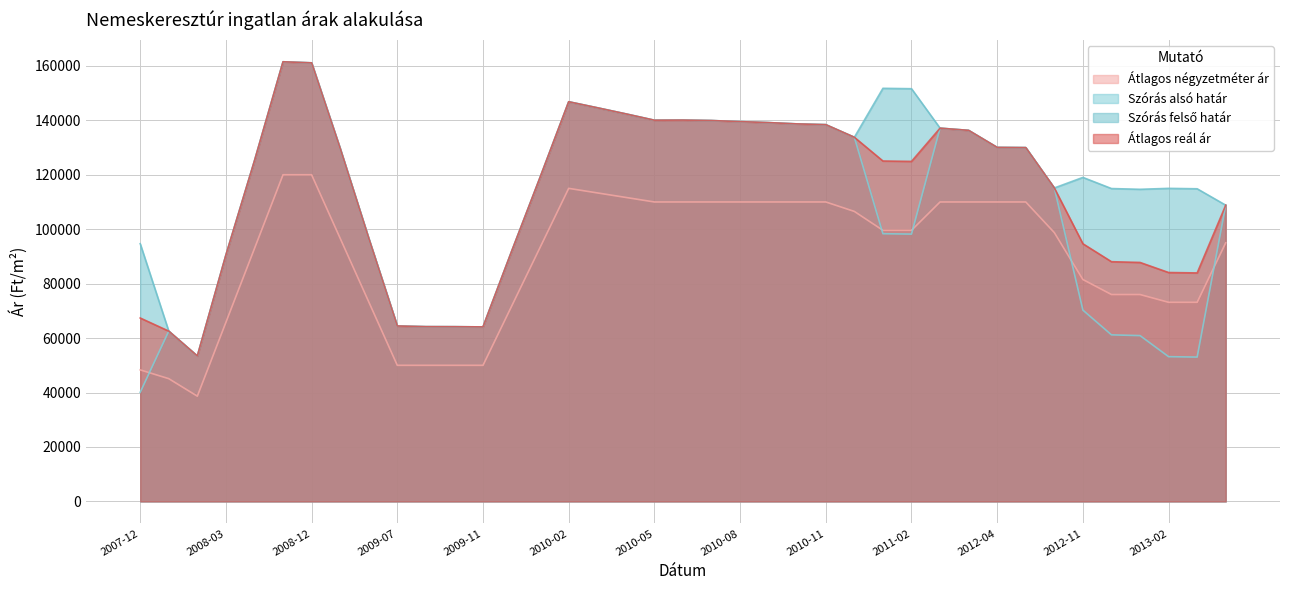

True or false: Átlagos reál ár and Szórás alsó határ cross at least once.

False